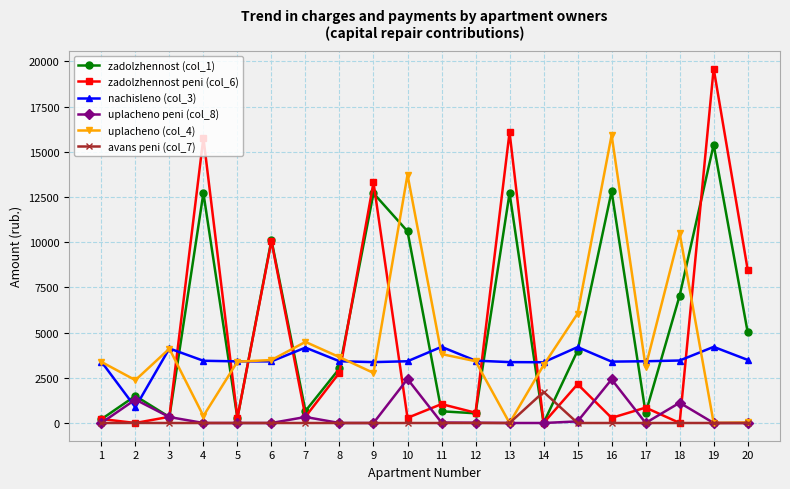

What is the highest value of the zadolzhennost peni (col_6) series?

19607.6